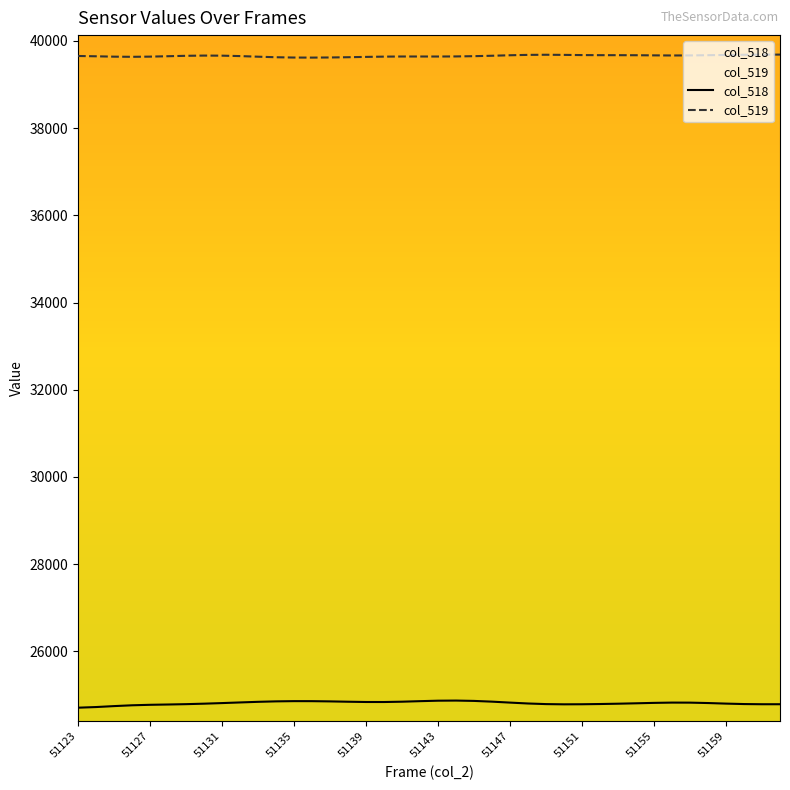

What is the lowest value of the col_518 series?

24706.7